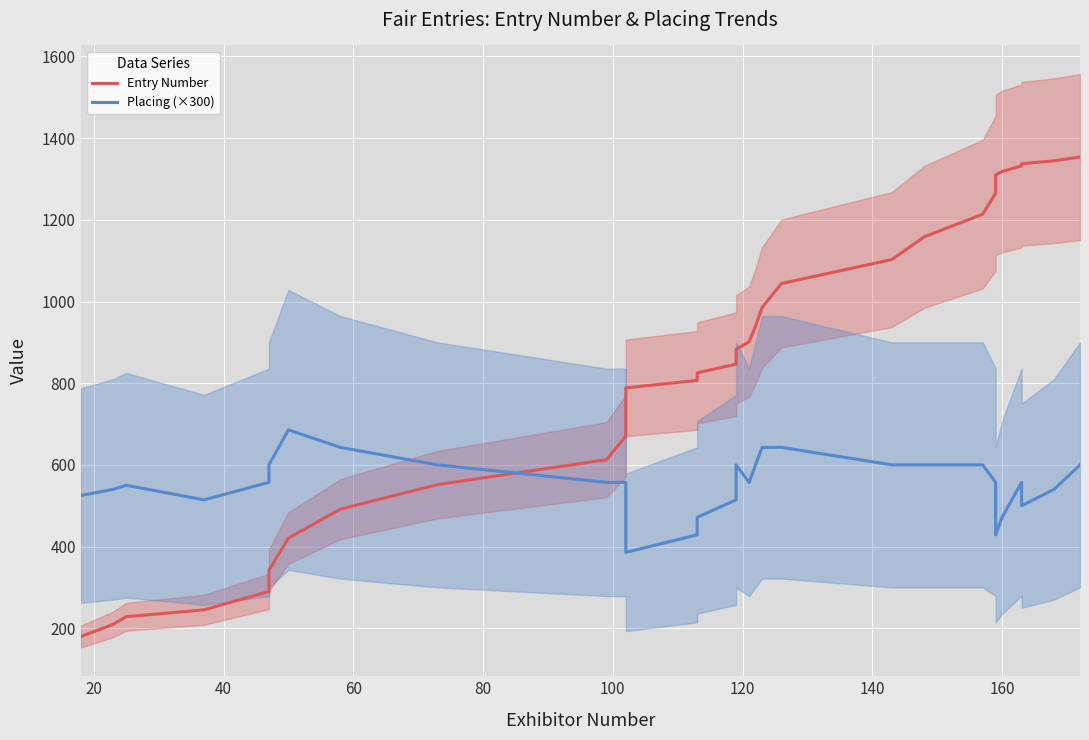

True or false: Placing (×300) has more than 0 interior local peaks.

True